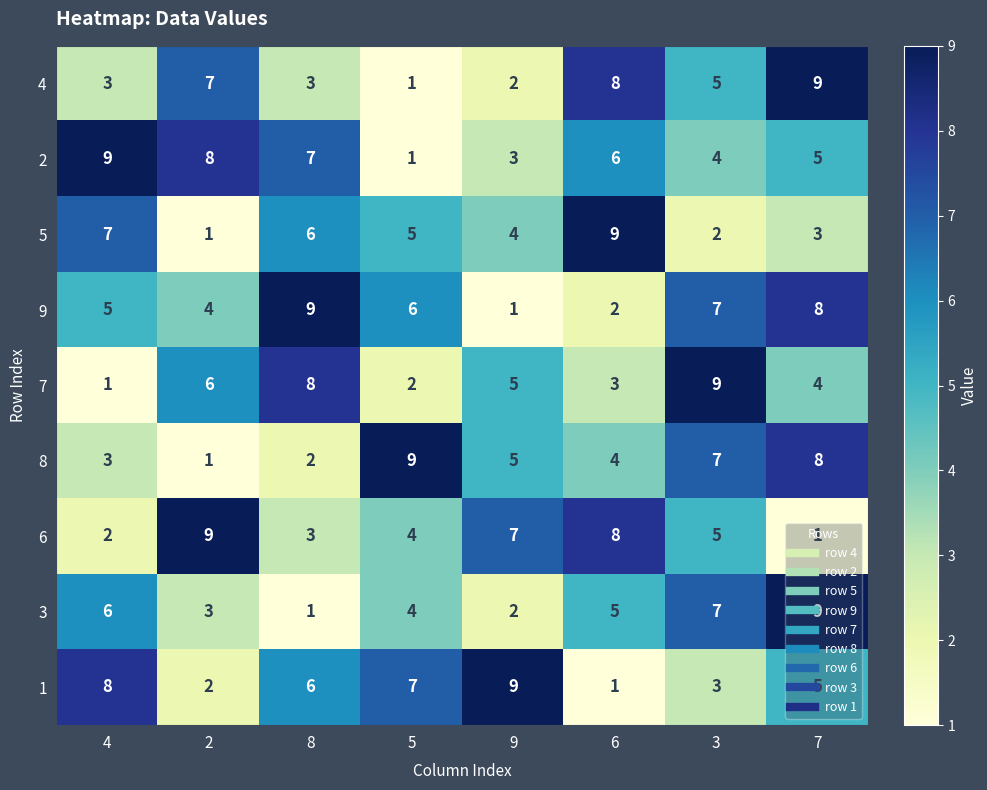

At which label does 8 first exceed 5?

5